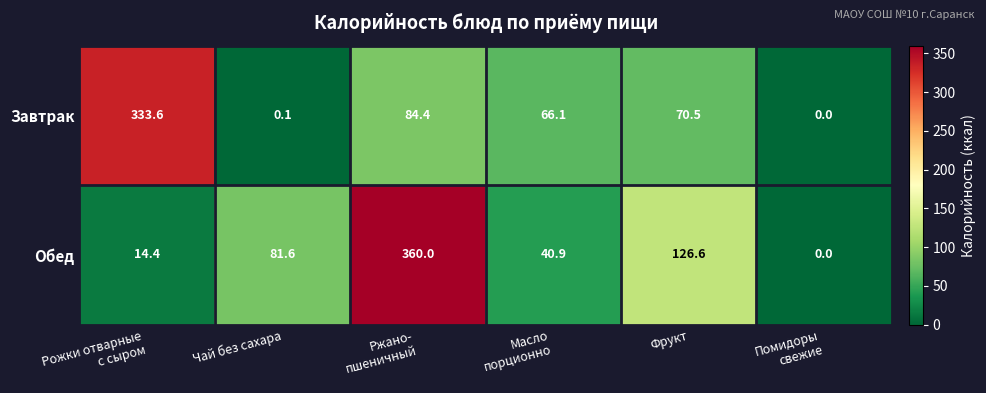

Which series has the largest range (max minus min)?

Обед